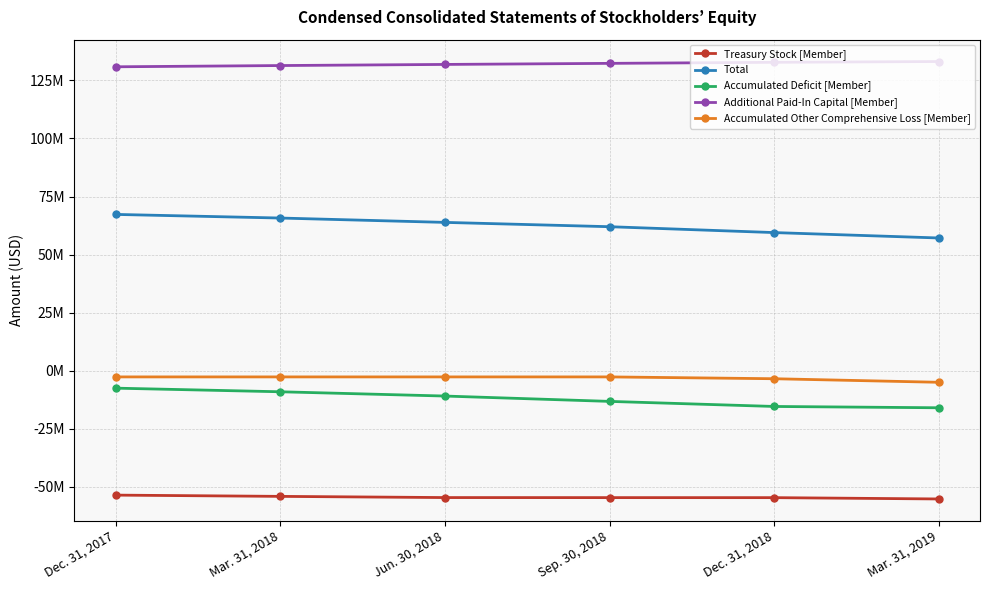

Does the chart display data point markers on the line(s)?

Yes